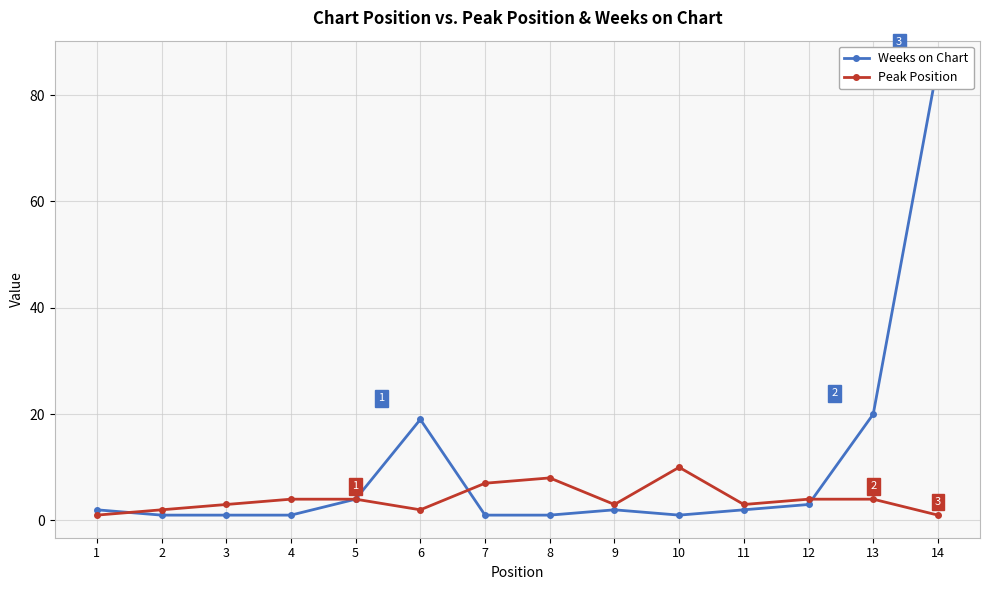

What is the sum of all Weeks on Chart values?

144